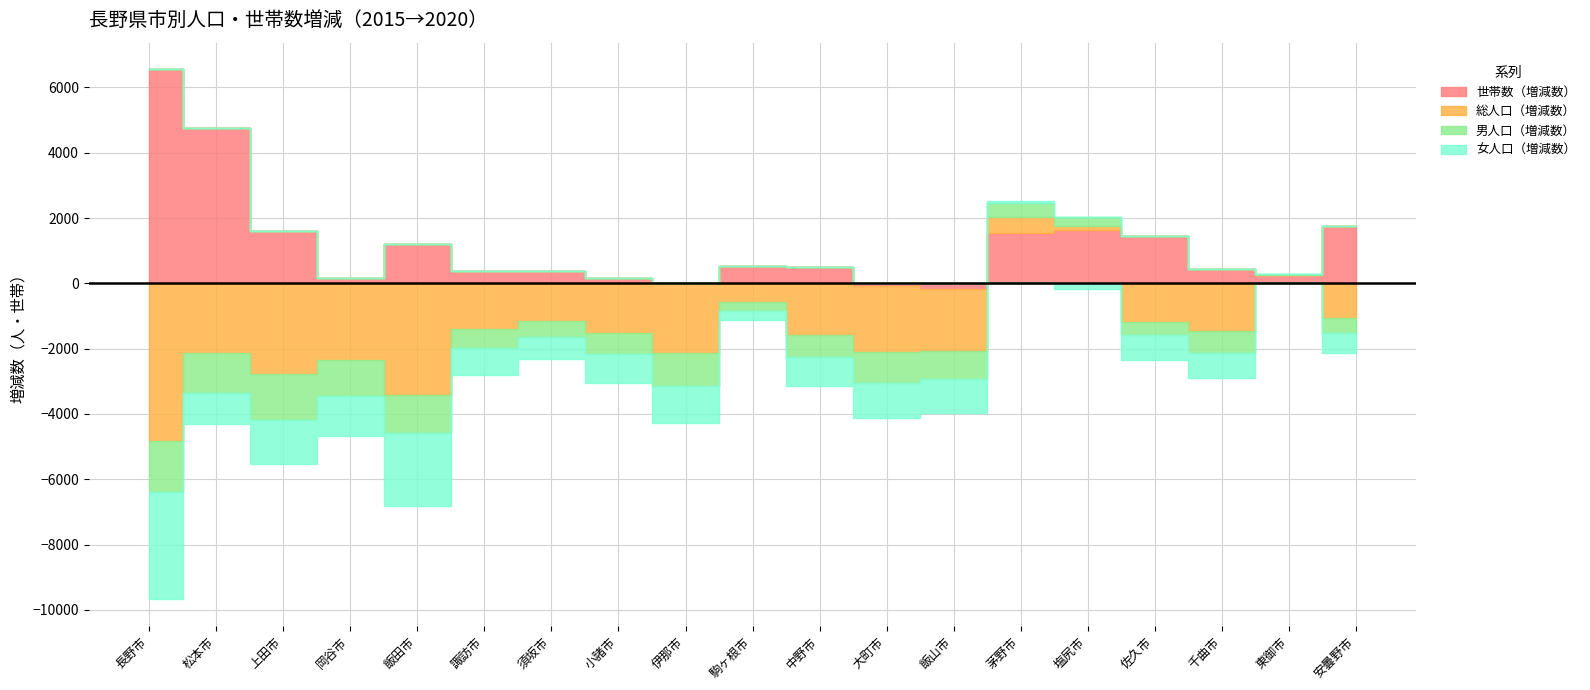

How many interior local valleys does the 世帯数（増減数） series have?

5